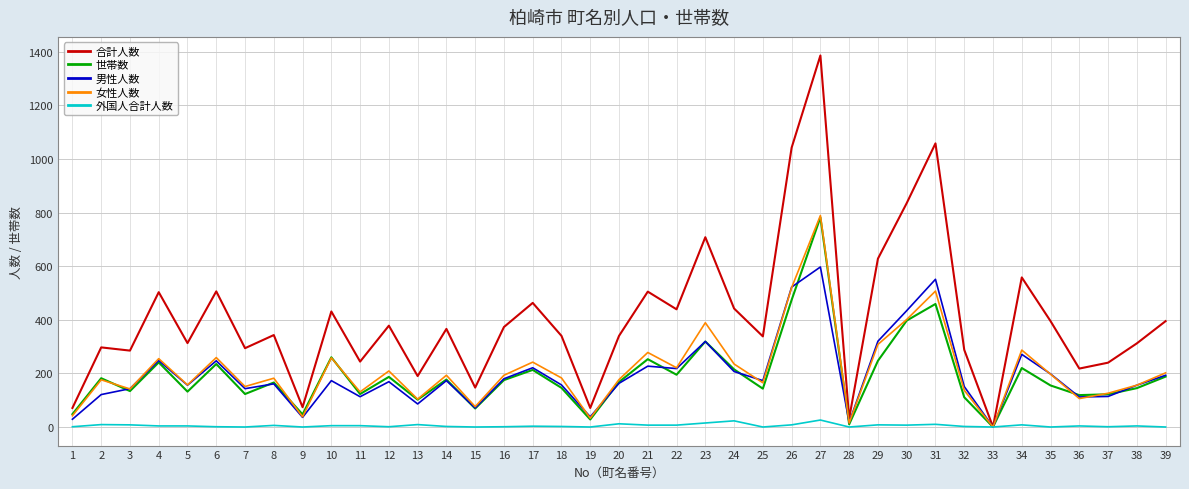

At which category is the sum across all series the highest?

27